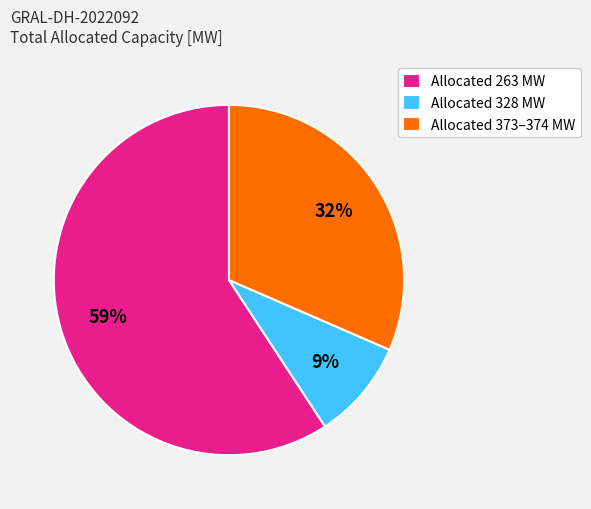

Combined, do Allocated 263 MW and Allocated 373–374 MW account for over 50%?

Yes